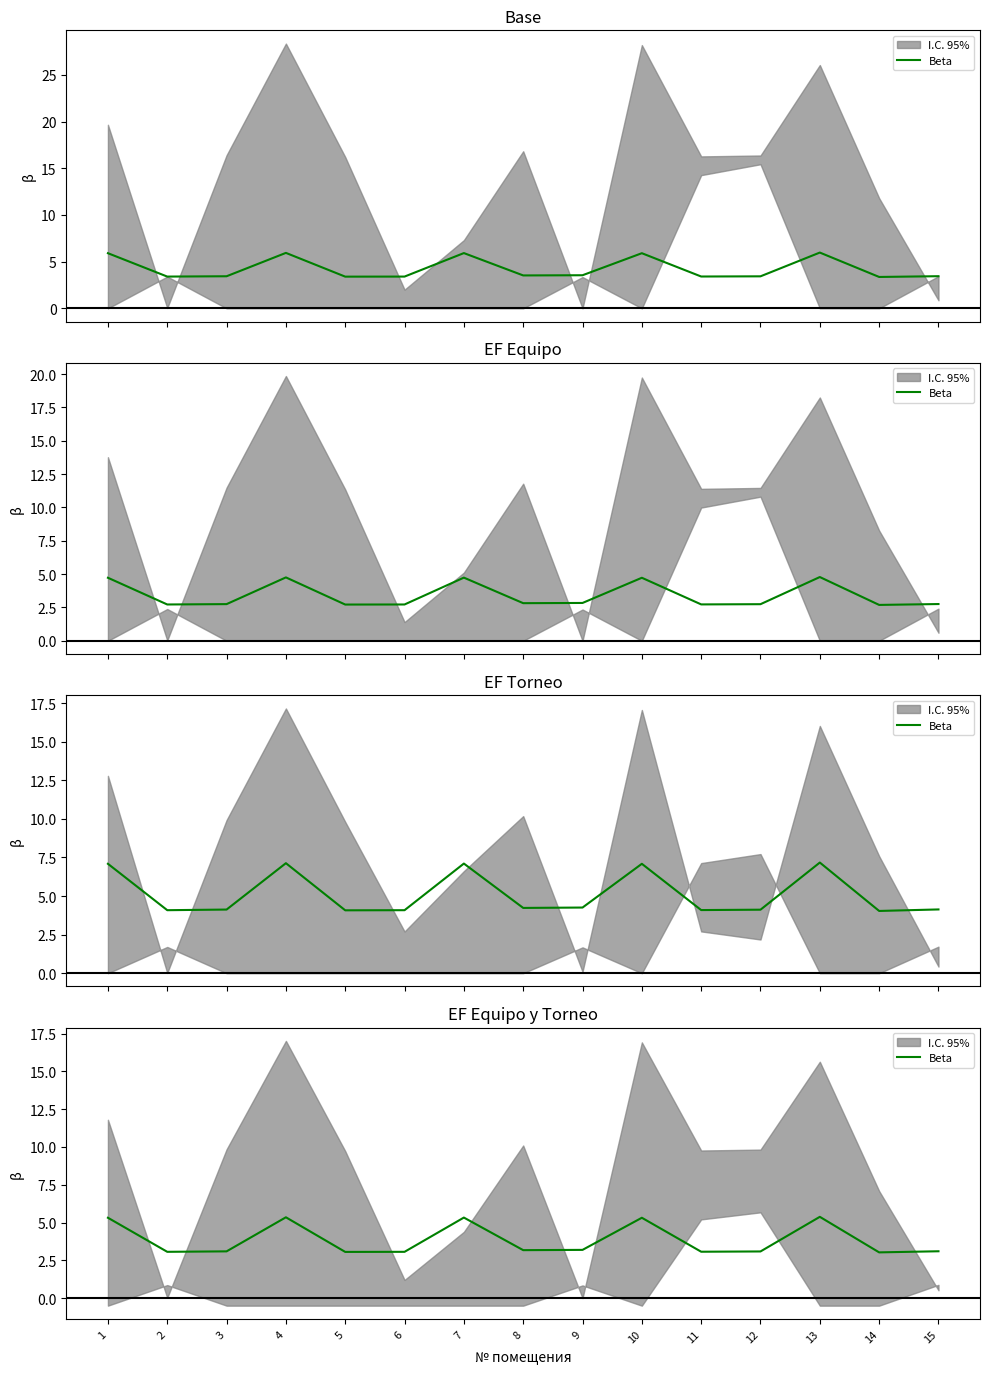

Where is the first local minimum?

2